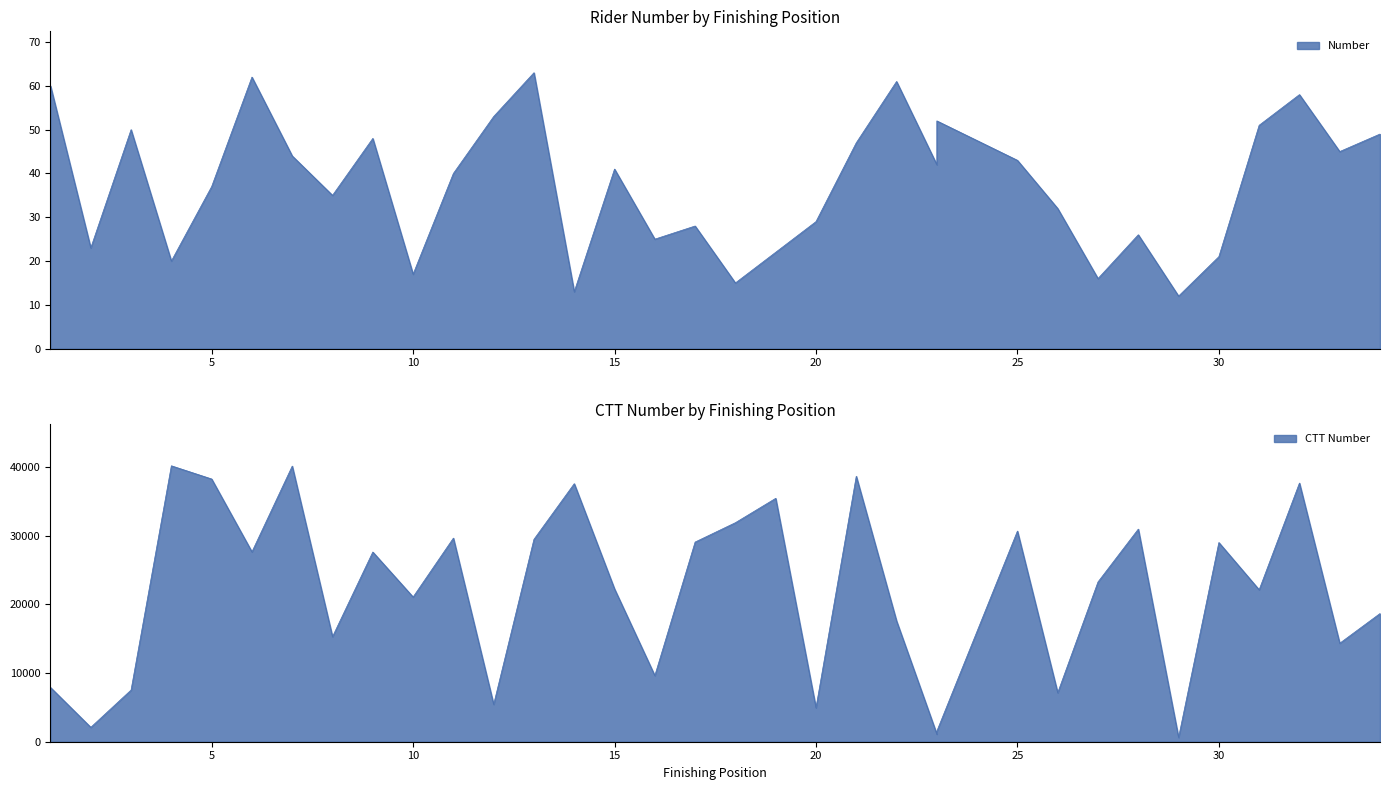

True or false: Number and CTT_Number intersect in this chart.

False